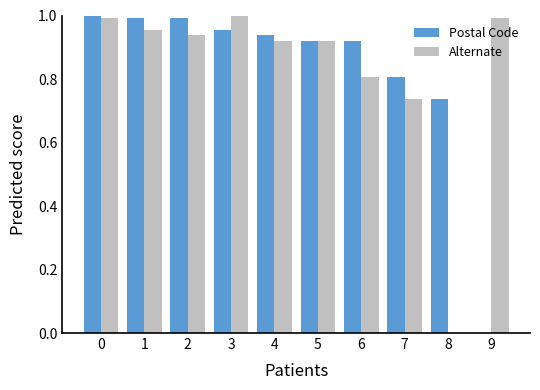

The value of Alternate at 4 is 0.3. True or false?

False